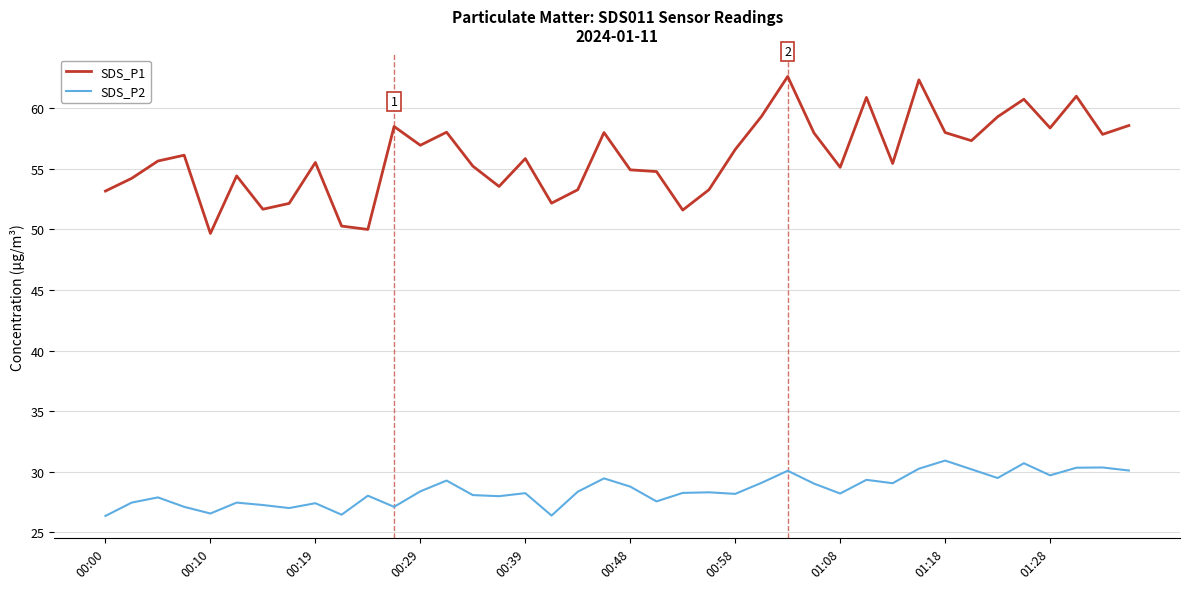

Rank the series by their maximum value, from lowest to highest.

SDS_P2, SDS_P1